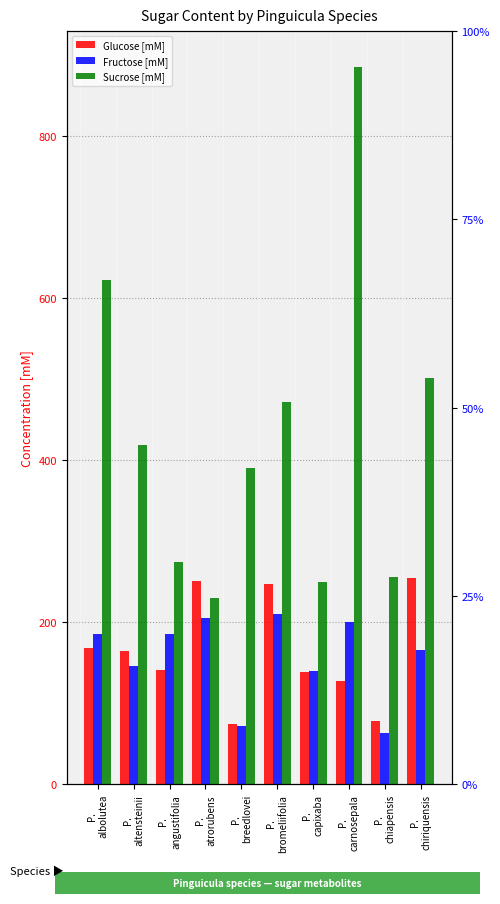

How many data points in Glucose [mM] are above 164?

5